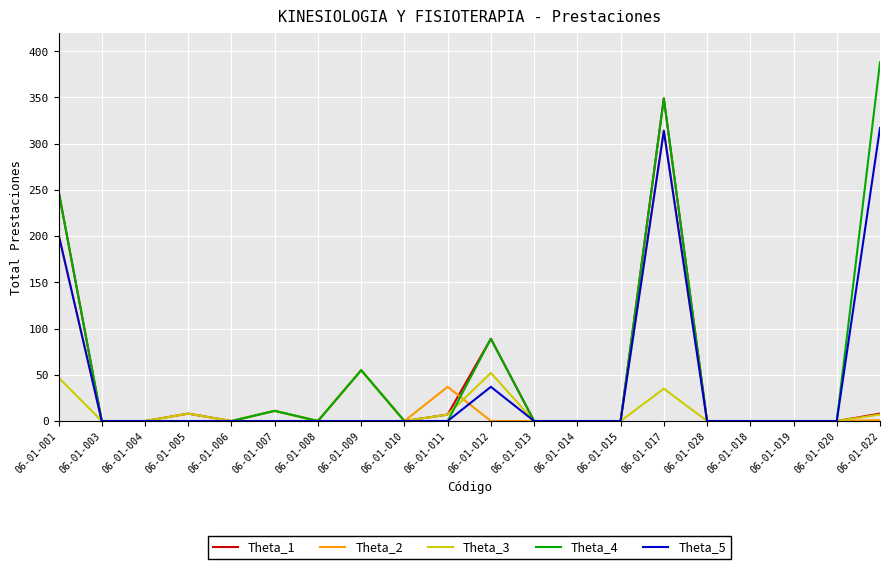

What position from the left is 06-01-007?

6